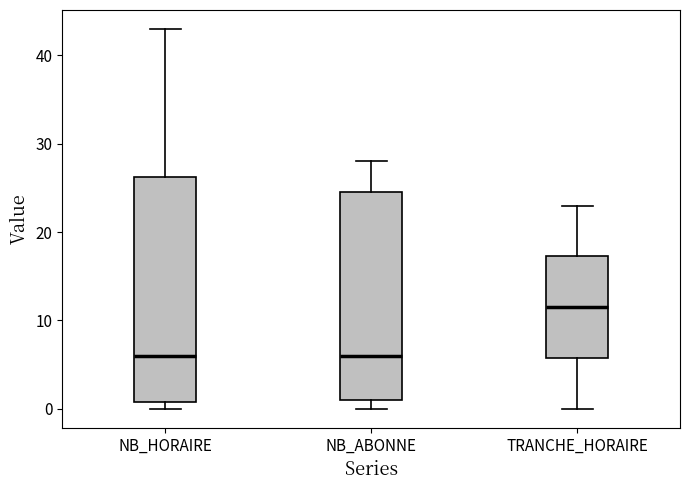

Reading left to right, transcribe this box plot: for each box, give where its median line is, the range the box spans, and where its two whiskers end, as read against the y-axis. The values are not printed on the chart, so give them approximately, as read against the axis.

NB_HORAIRE: median 6, box 1 to 26, whiskers 0 to 43
NB_ABONNE: median 6, box 1 to 25, whiskers 0 to 28
TRANCHE_HORAIRE: median 12, box 6 to 17, whiskers 0 to 23